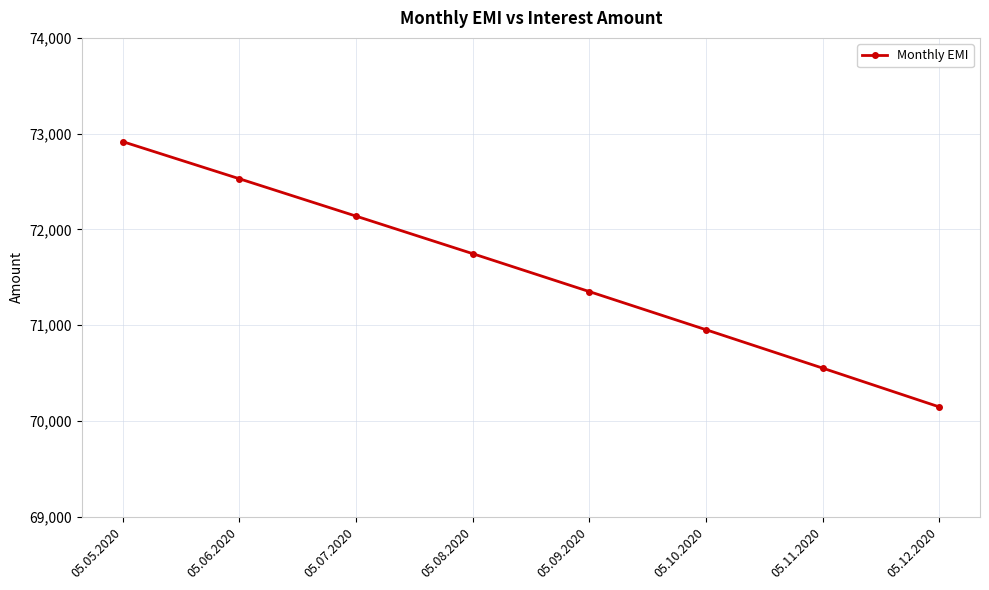

What is the change in value from 05.06.2020 to 05.08.2020?

-782.0